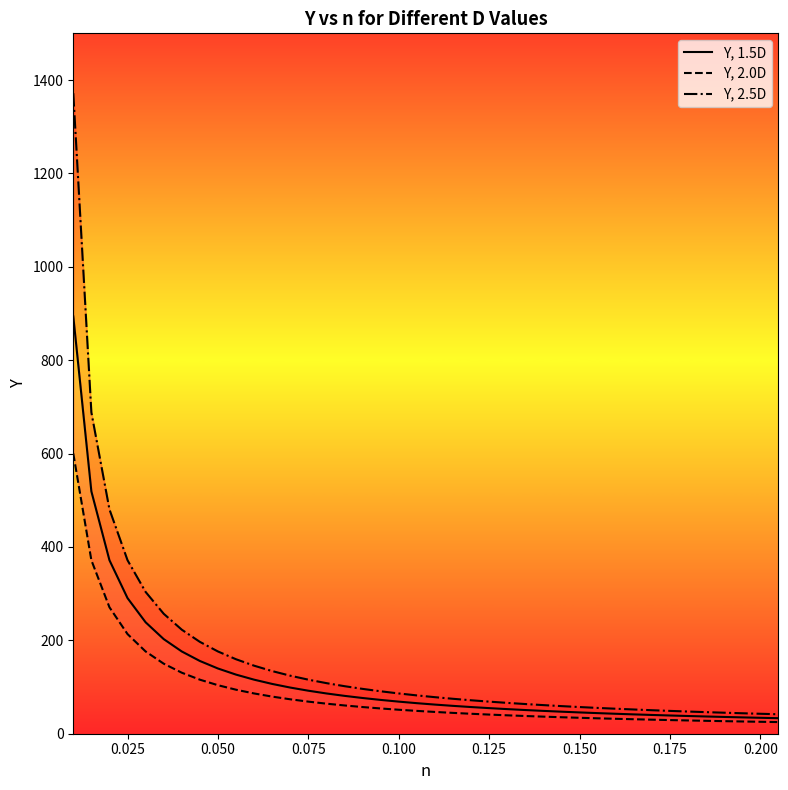

Which series has the widest spread of values?

Y, 2.5D